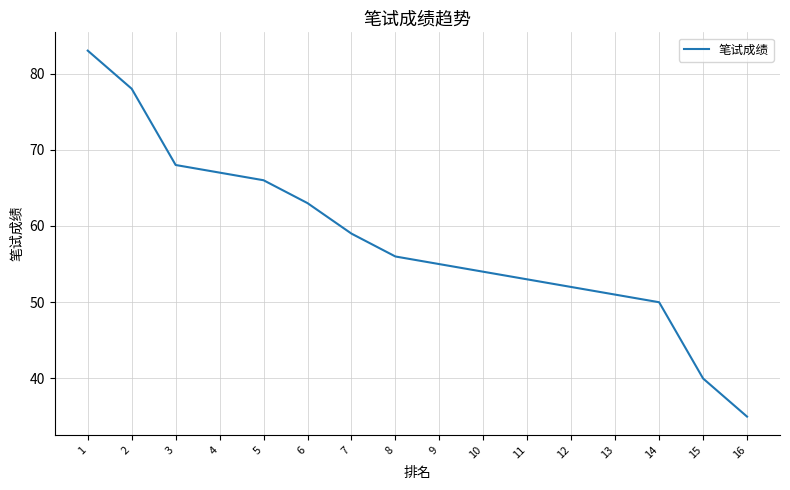

Rank the categories by value from lowest to highest.

16, 15, 14, 13, 12, 11, 10, 9, 8, 7, 6, 5, 4, 3, 2, 1